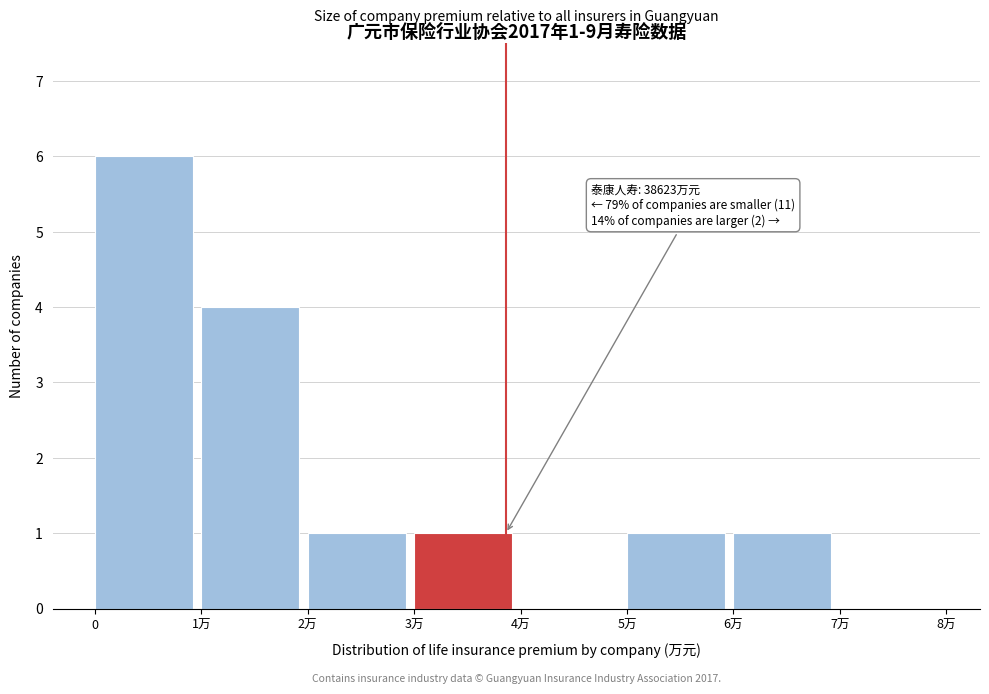

Reading left to right, transcribe all the data shown in this chart.

0=6	1万=4	2万=1	3万=1	4万=0	5万=1	6万=1	7万=0